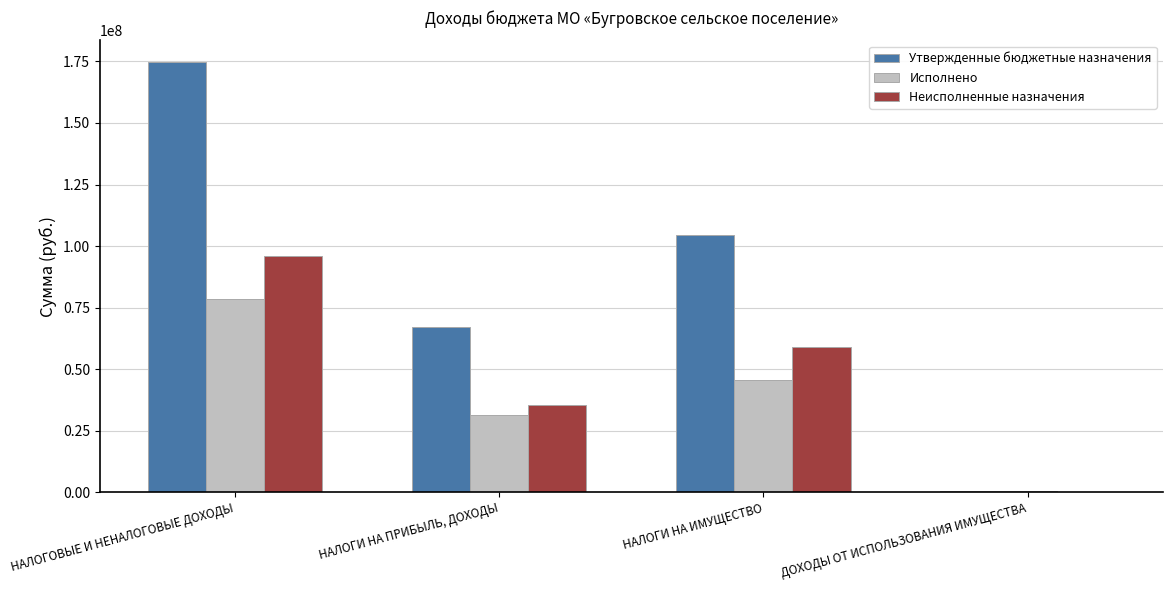

Reading left to right, extract all data points from this chart.

Утвержденные бюджетные назначения: НАЛОГОВЫЕ И НЕНАЛОГОВЫЕ ДОХОДЫ=174814000.0	НАЛОГИ НА ПРИБЫЛЬ, ДОХОДЫ=67000000.0	НАЛОГИ НА ИМУЩЕСТВО=104315000.0	ДОХОДЫ ОТ ИСПОЛЬЗОВАНИЯ ИМУЩЕСТВА=674200.0
Исполнено: НАЛОГОВЫЕ И НЕНАЛОГОВЫЕ ДОХОДЫ=78654347.9	НАЛОГИ НА ПРИБЫЛЬ, ДОХОДЫ=31521277.5	НАЛОГИ НА ИМУЩЕСТВО=45387226.4	ДОХОДЫ ОТ ИСПОЛЬЗОВАНИЯ ИМУЩЕСТВА=444005.3
Неисполненные назначения: НАЛОГОВЫЕ И НЕНАЛОГОВЫЕ ДОХОДЫ=96159652.1	НАЛОГИ НА ПРИБЫЛЬ, ДОХОДЫ=35478722.5	НАЛОГИ НА ИМУЩЕСТВО=58927773.6	ДОХОДЫ ОТ ИСПОЛЬЗОВАНИЯ ИМУЩЕСТВА=230194.7